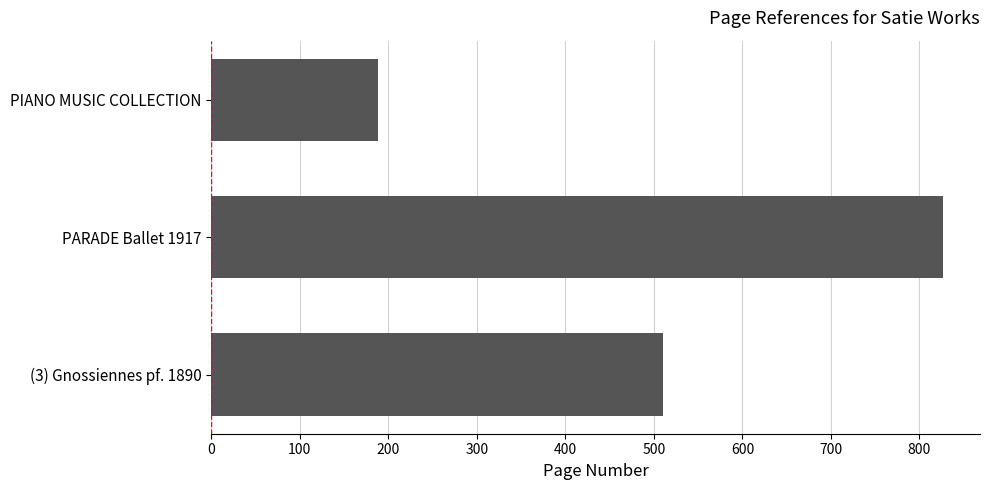

True or false: the data shows 189 at PIANO MUSIC COLLECTION.

True